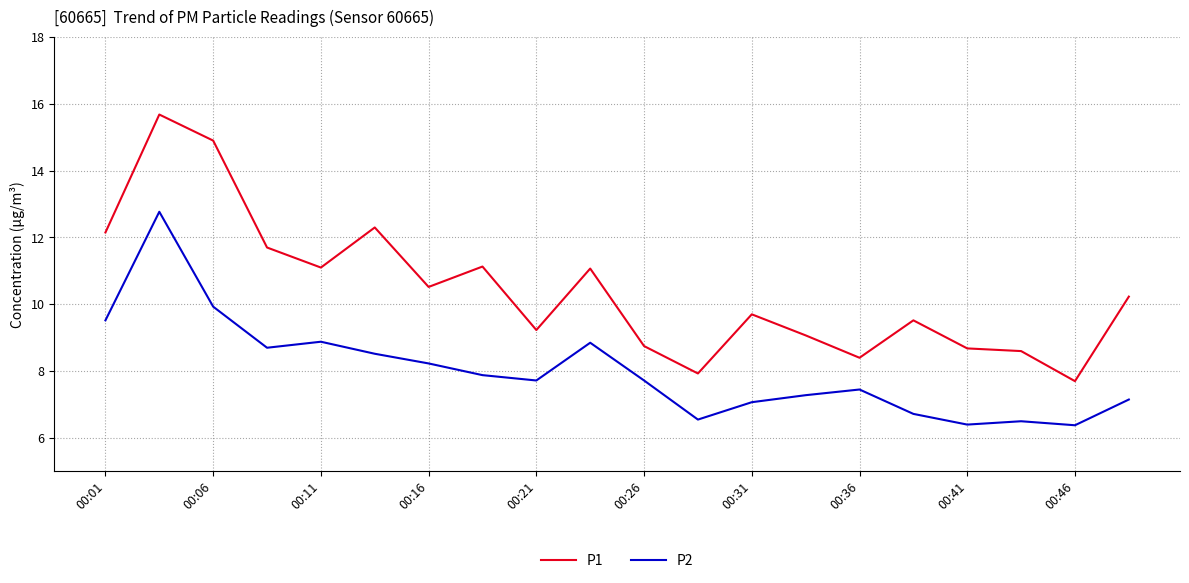

What is the smallest value displayed?

6.4